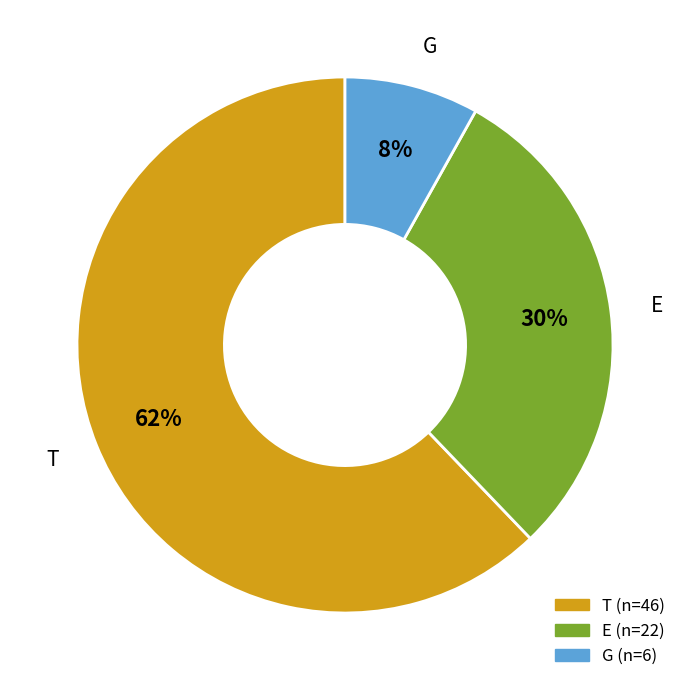

Is there a majority slice in this chart?

Yes